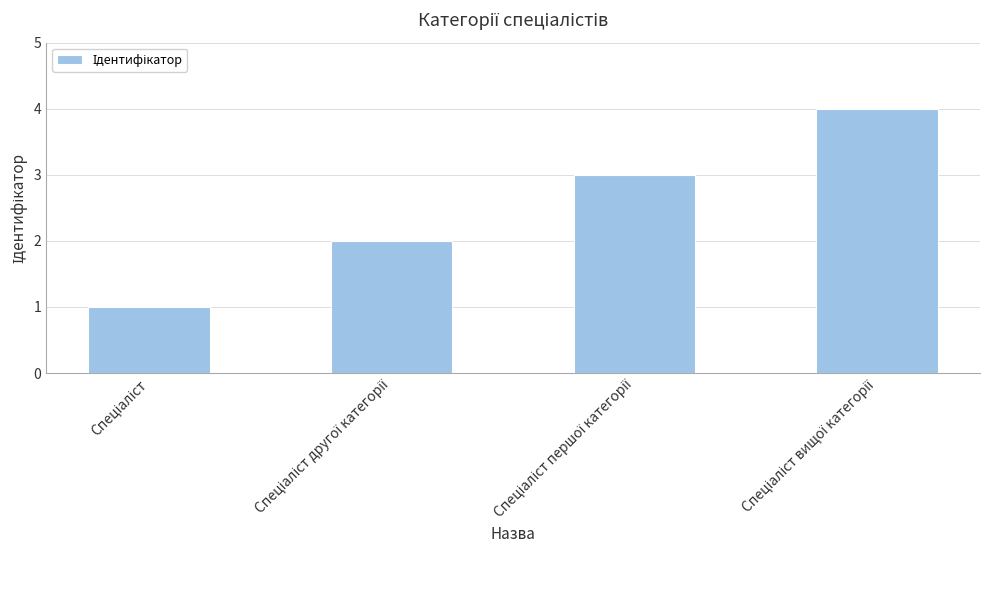

What is the difference between the maximum and minimum values?

3